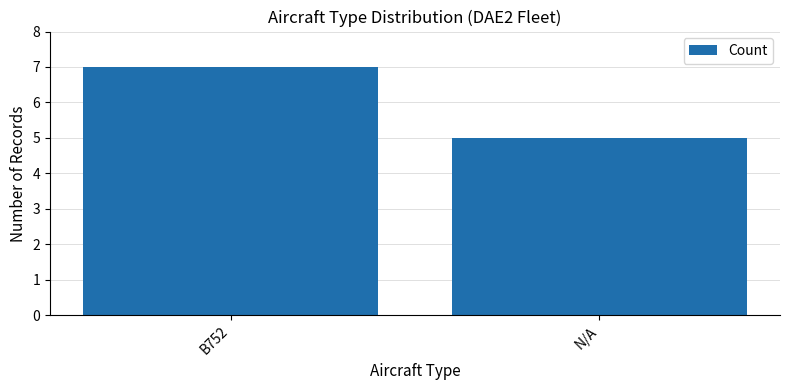

Is it true that the value at N/A is 2?

False